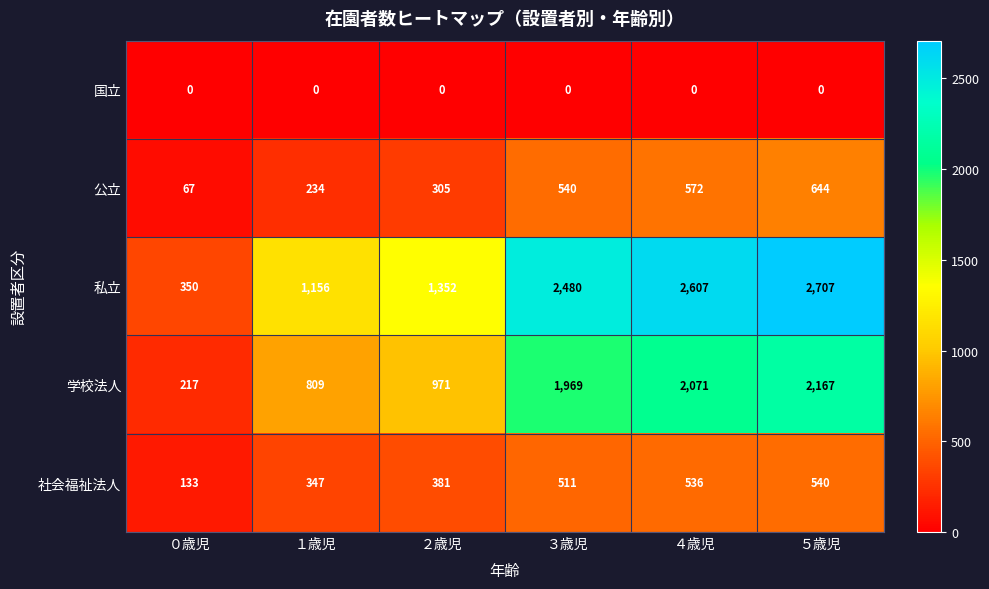

What is the total value across all series at ３歳児?

5500